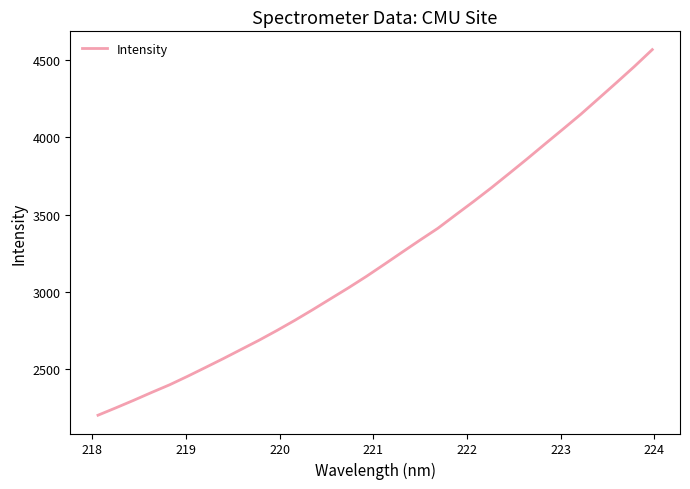

What is the difference between the maximum and minimum values?

2362.6